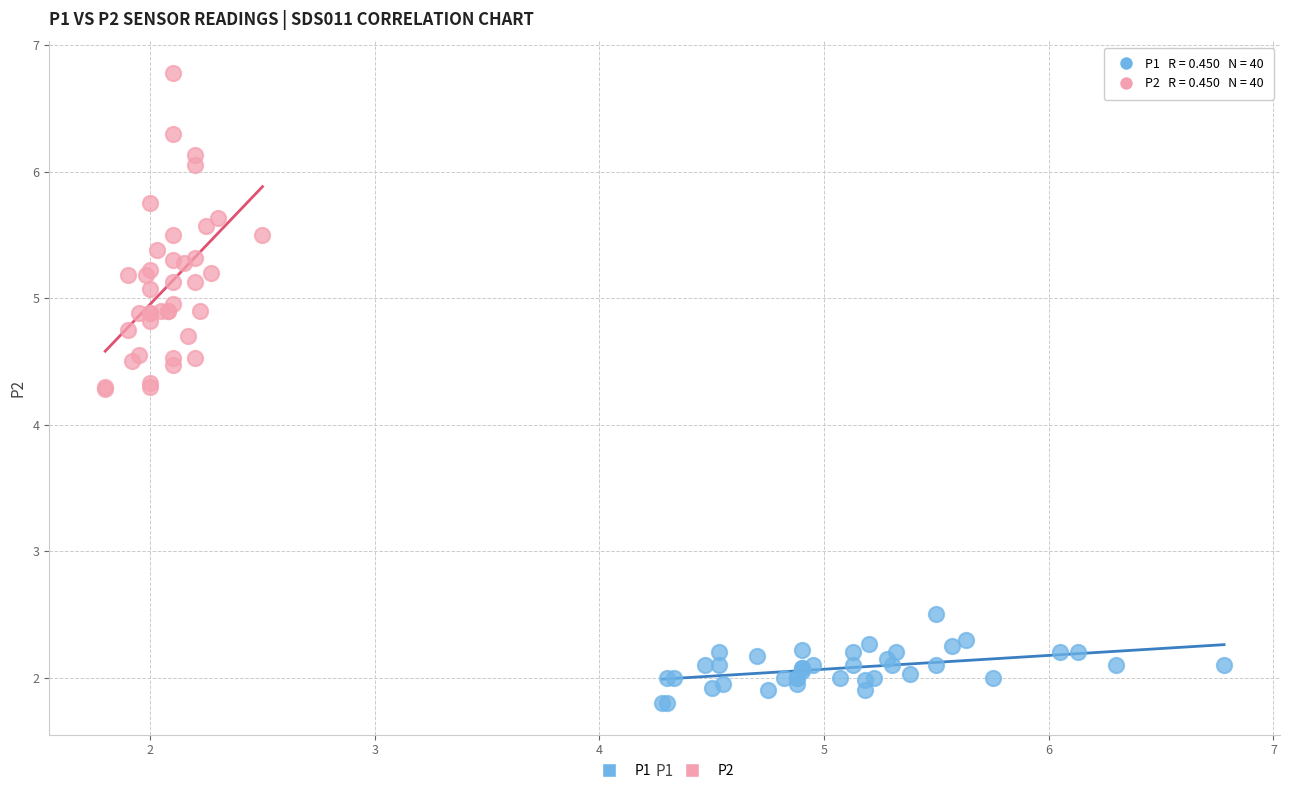

Which series has the widest spread of Y values?

P2